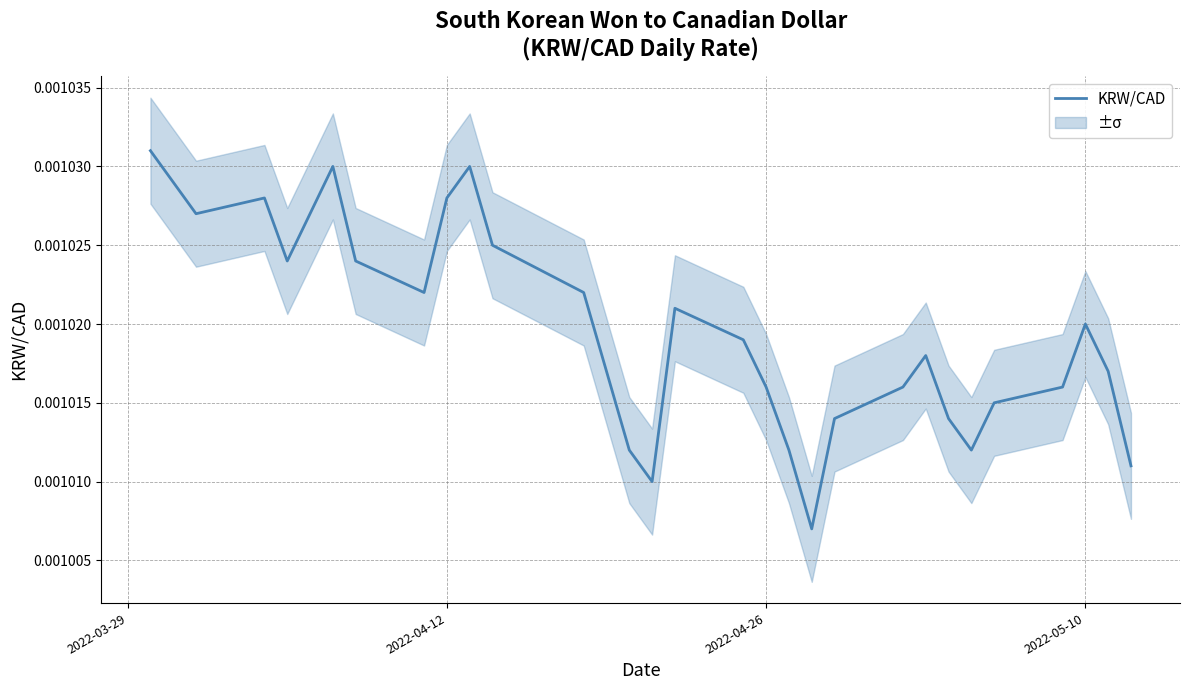

Does the chart have visible grid lines?

Yes